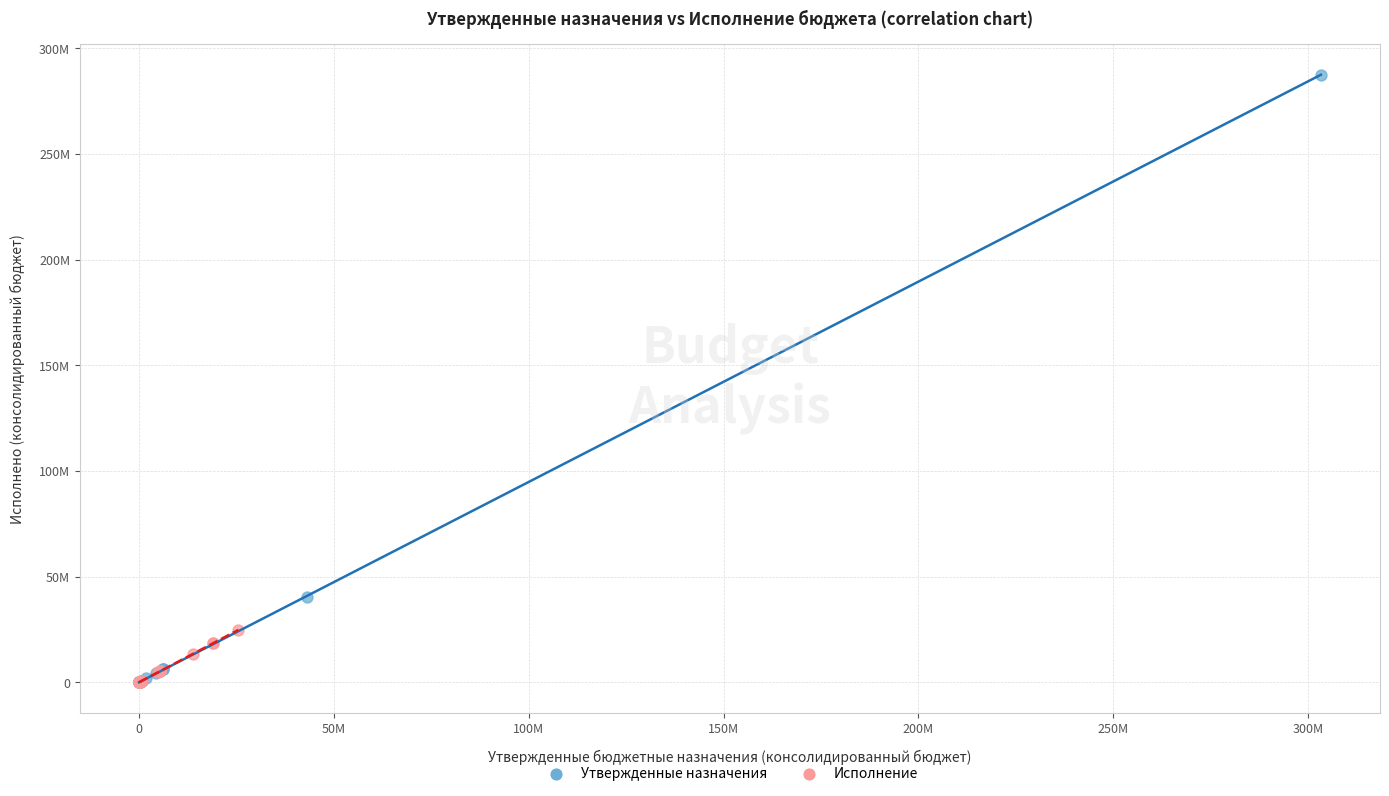

What are all the series names shown in the legend?

Утвержденные назначения, Исполнение